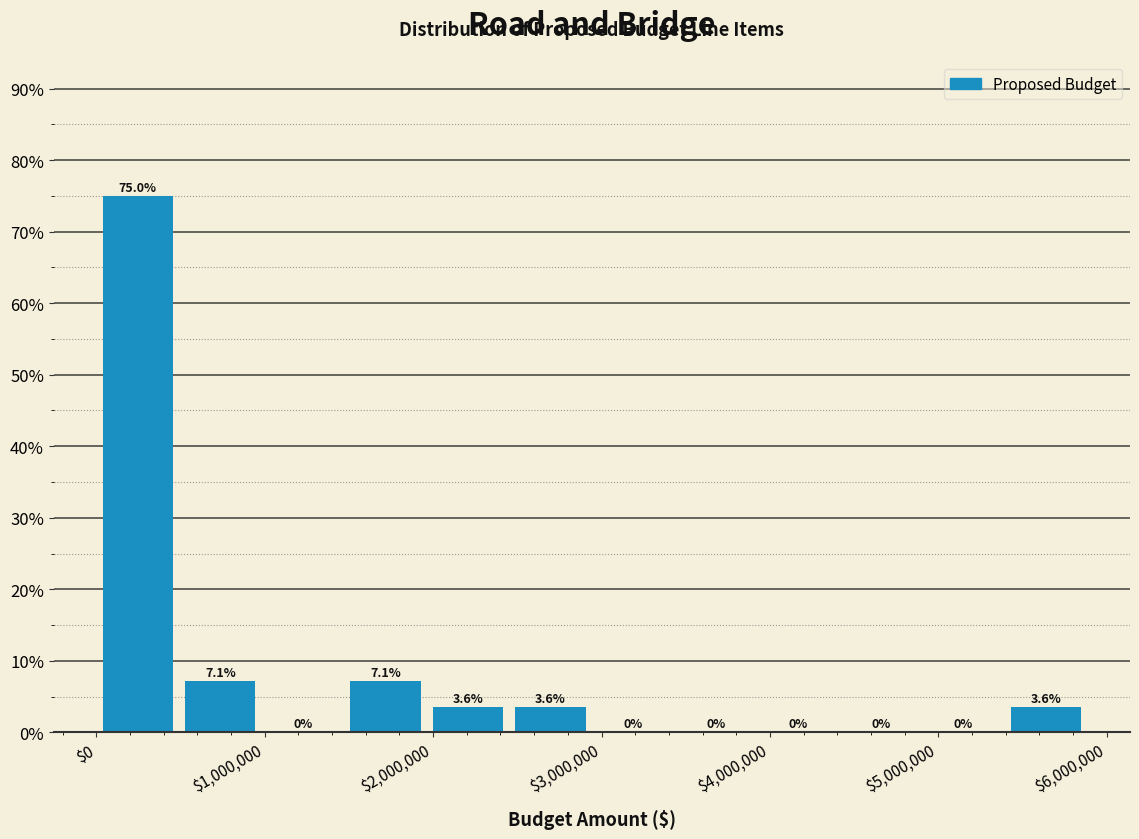

How tall is the bar that spans 5400000 to 5900000 on the x-axis? The bar edges are not printed on the chart, so give them approximately, as read against the axis.

3.6